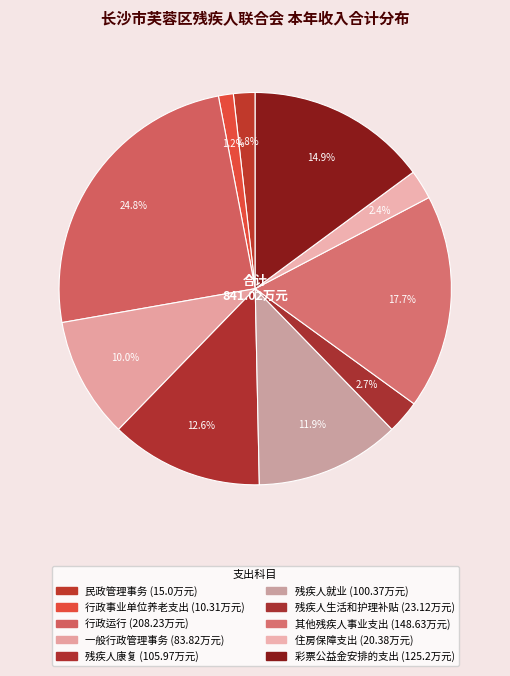

How many slices are in this pie chart?

10